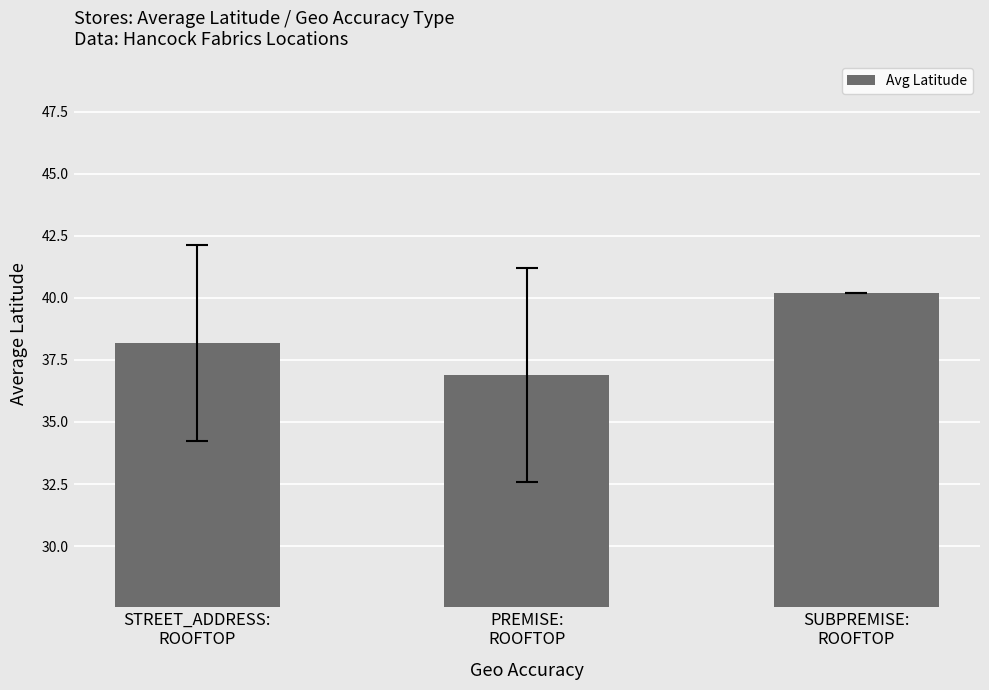

What is the greatest value displayed?

40.2